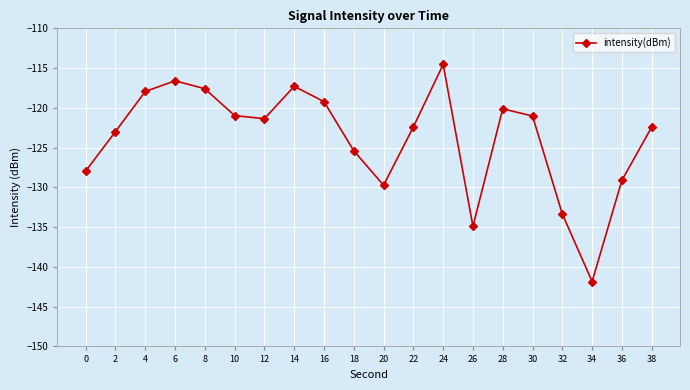

What is the change in value from 14 to 38?

-5.1